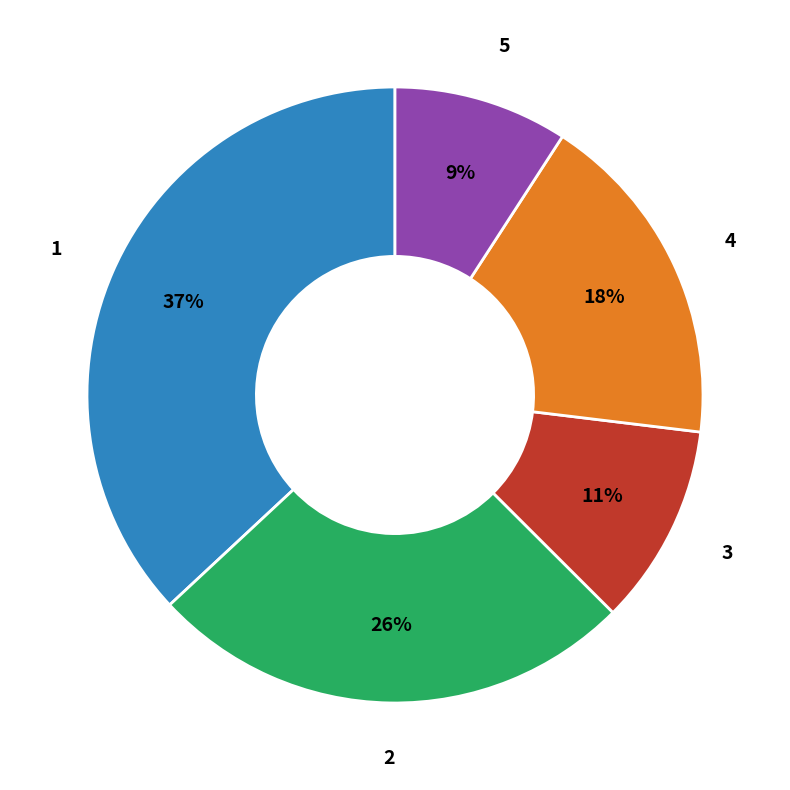

Is there a majority slice in this chart?

No